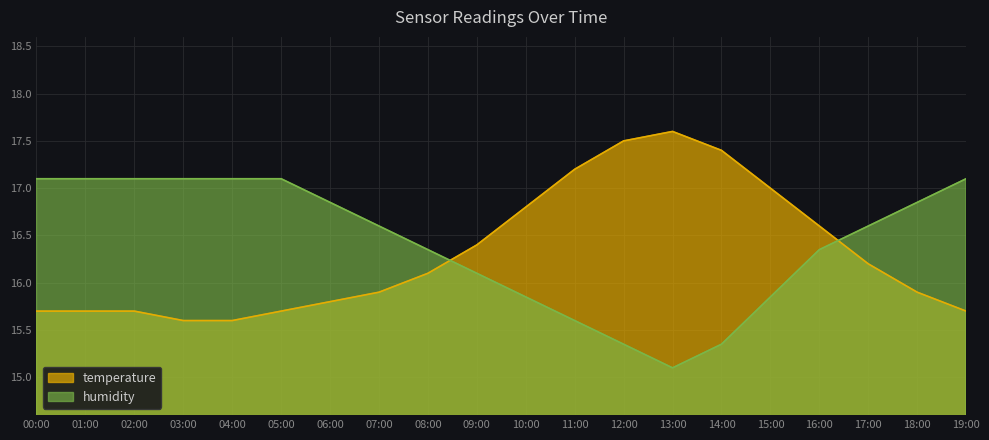

Which series has the largest range (max minus min)?

temperature